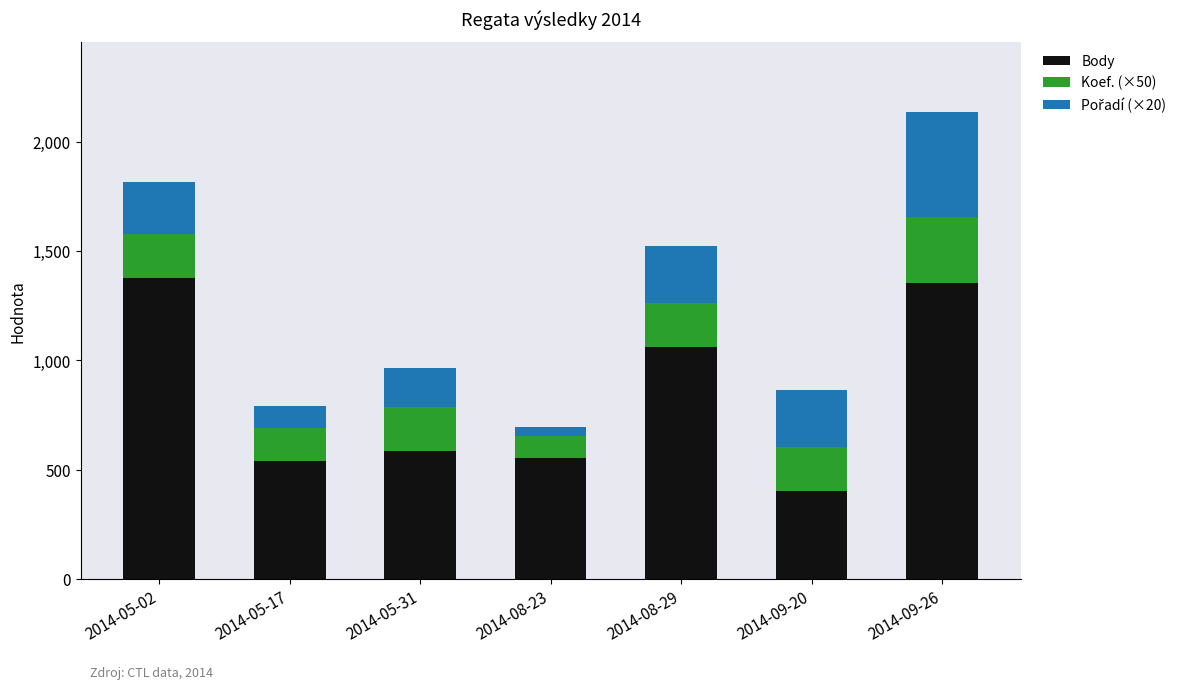

What is the difference between the maximum and minimum values in the Body series?

972